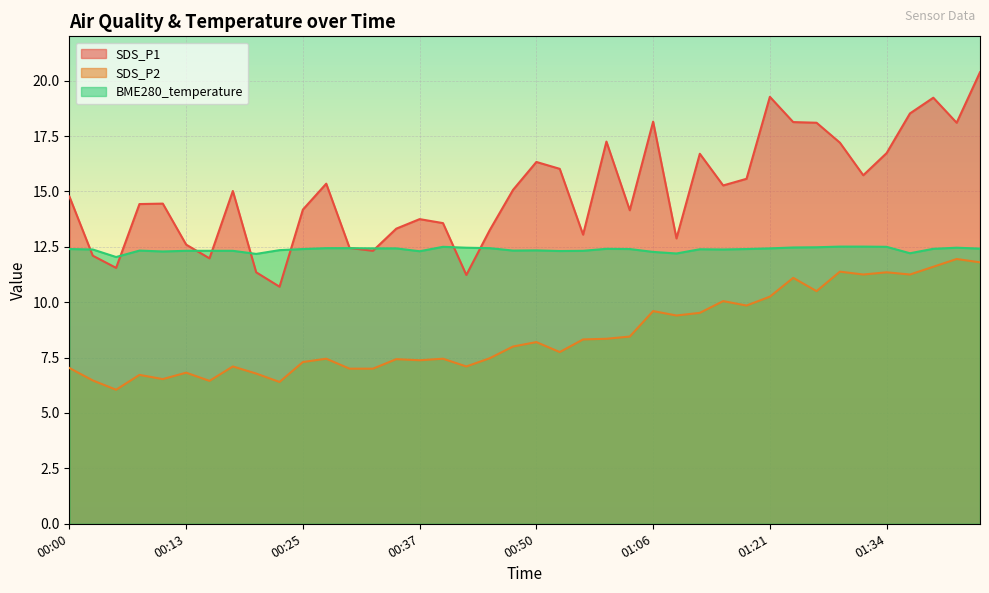

In BME280_temperature, how many points are lower than both neighbors (excluding endpoints)?

9